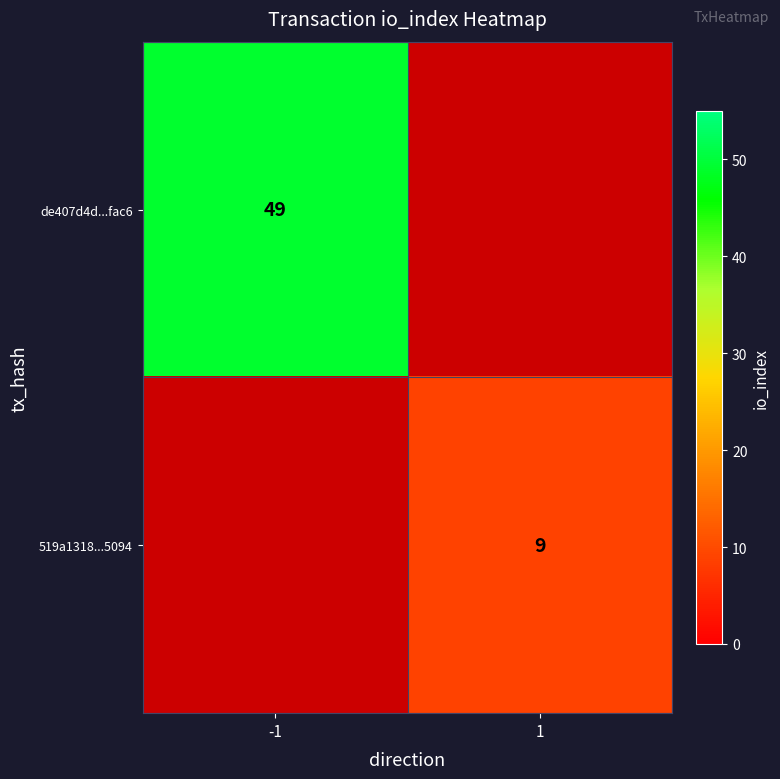

The de407d4d...fac6 series shows 17 at -1. True or false?

False